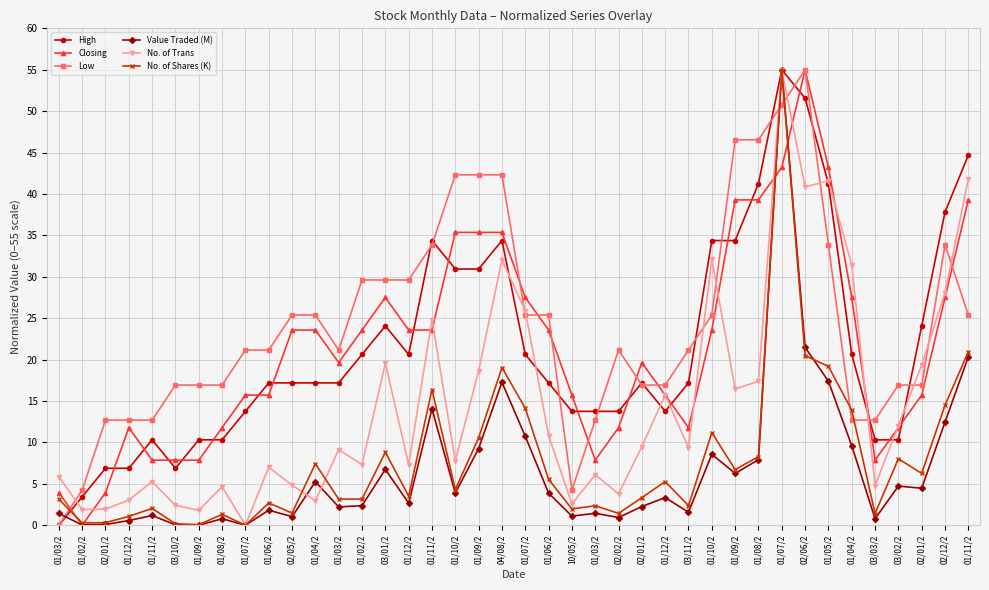

What is the label of the 32nd point from the right?

01/07/2